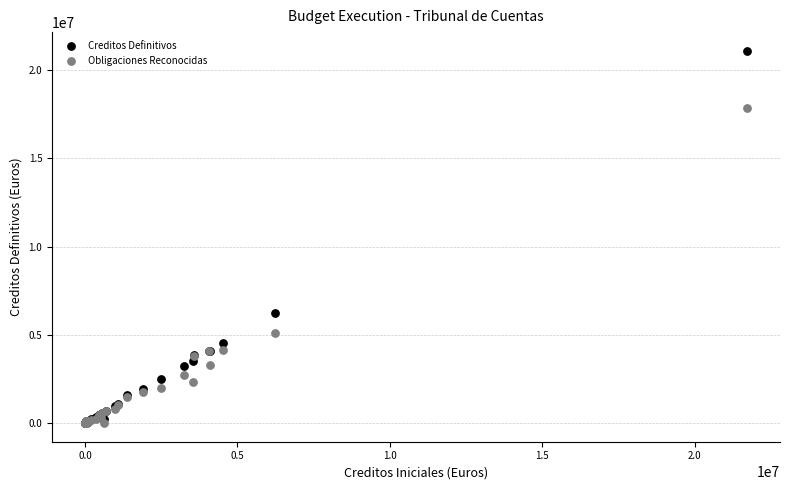

Across all series, what Y value is closest to 10554540?

6222400.0